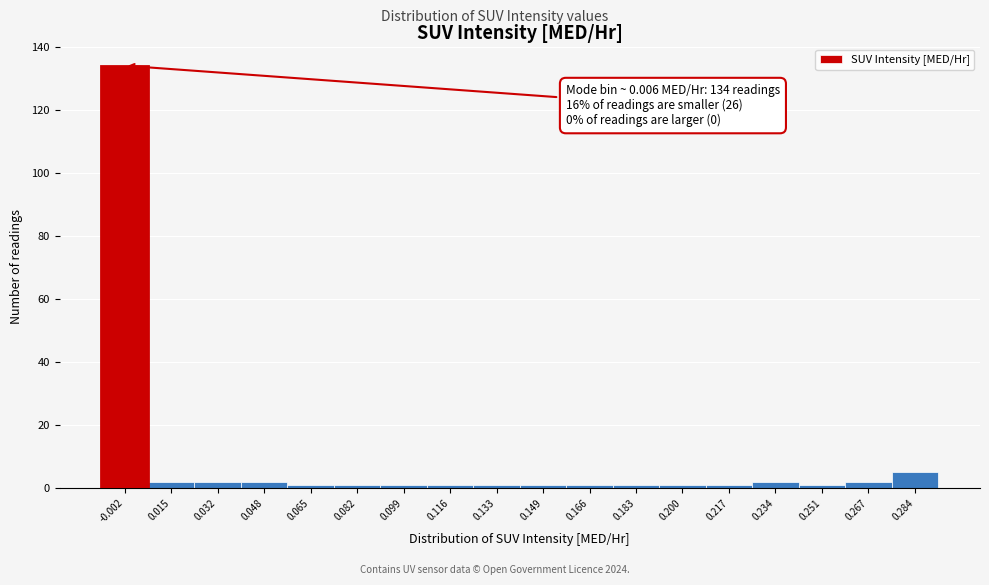

Reading left to right, transcribe all the data shown in this chart.

-0.002=134	0.015=2	0.032=2	0.048=2	0.065=1	0.082=1	0.099=1	0.116=1	0.133=1	0.149=1	0.166=1	0.183=1	0.200=1	0.217=1	0.234=2	0.251=1	0.267=2	0.284=5